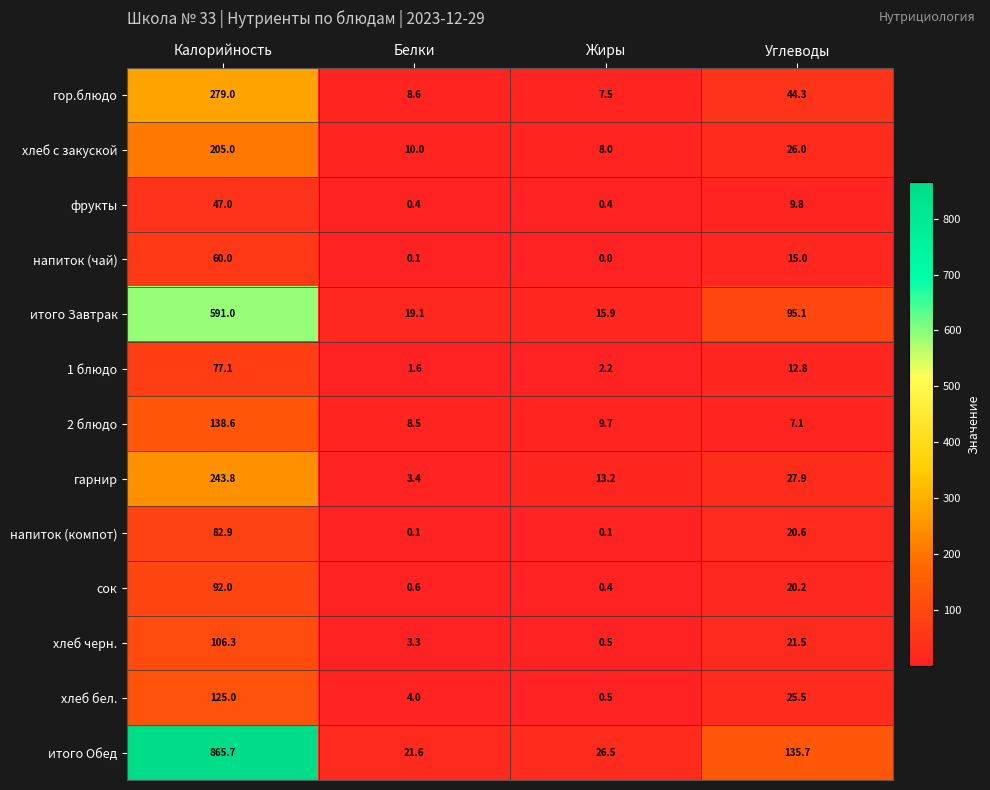

What is the total value across all series at Углеводы?

461.5